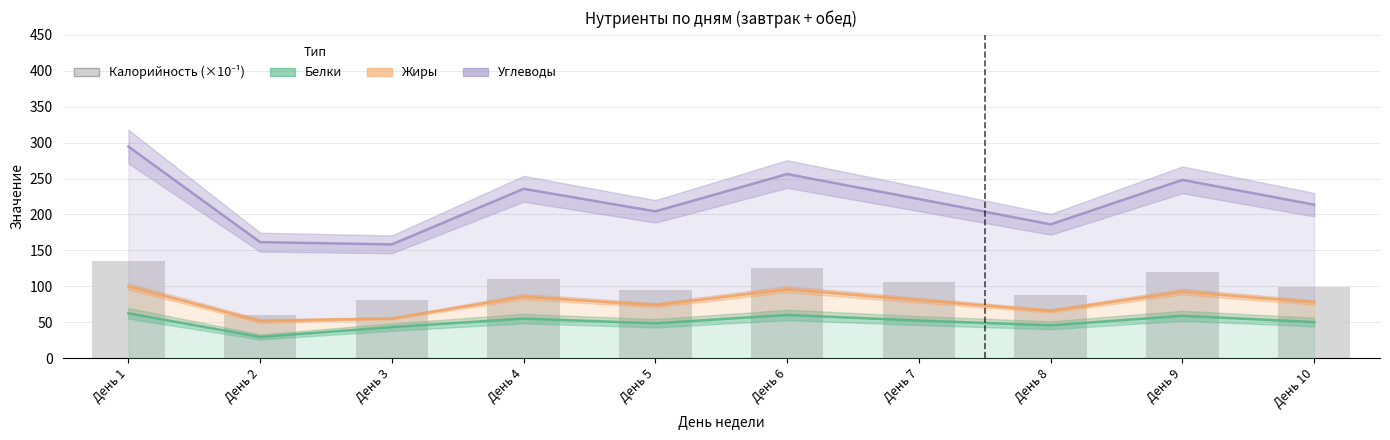

Rank the series by their maximum value, from lowest to highest.

Белки, Жиры, Углеводы